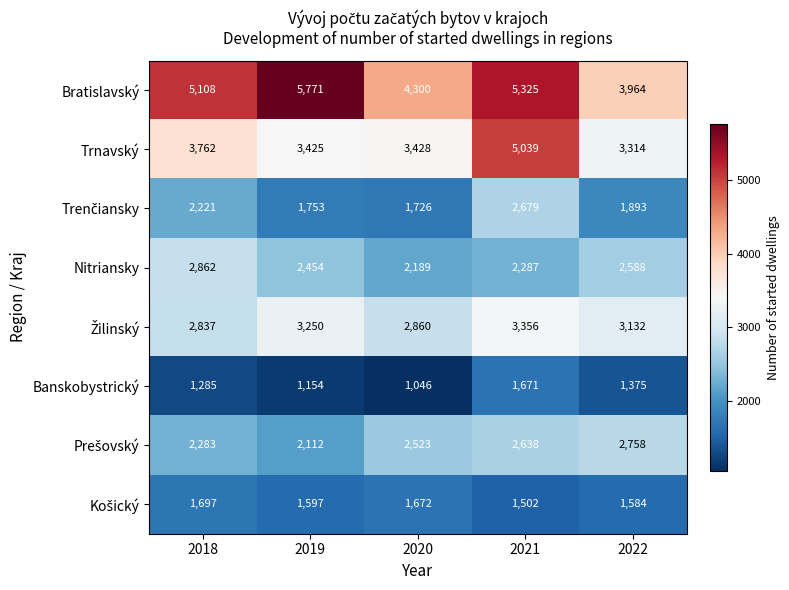

How many distinct data groups are displayed?

8